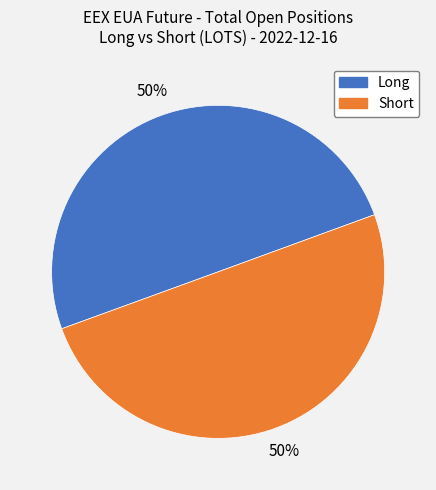

How many slices are in this pie chart?

2